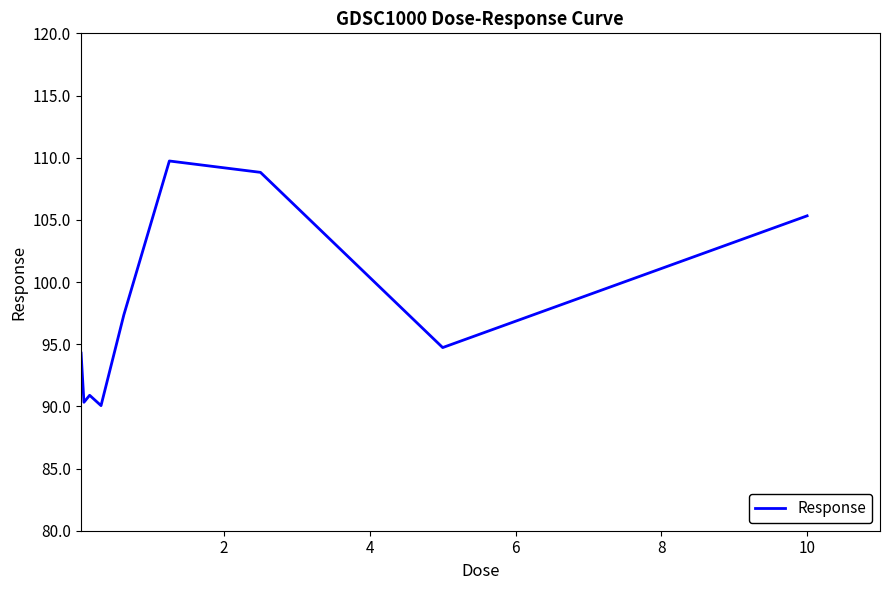

What is the smallest value displayed?

90.1